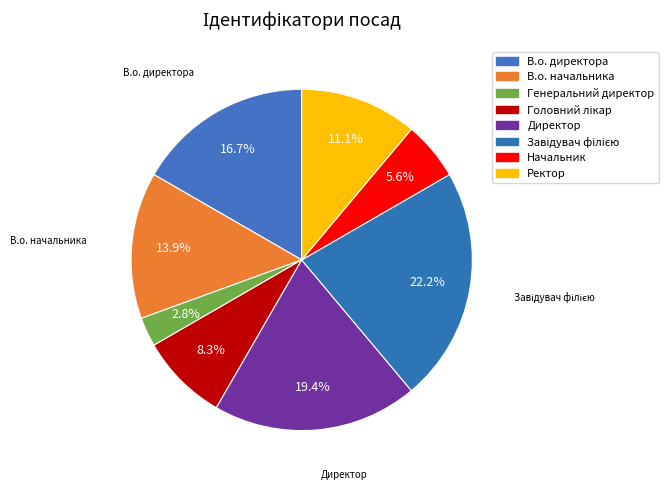

How many slices are in this pie chart?

8